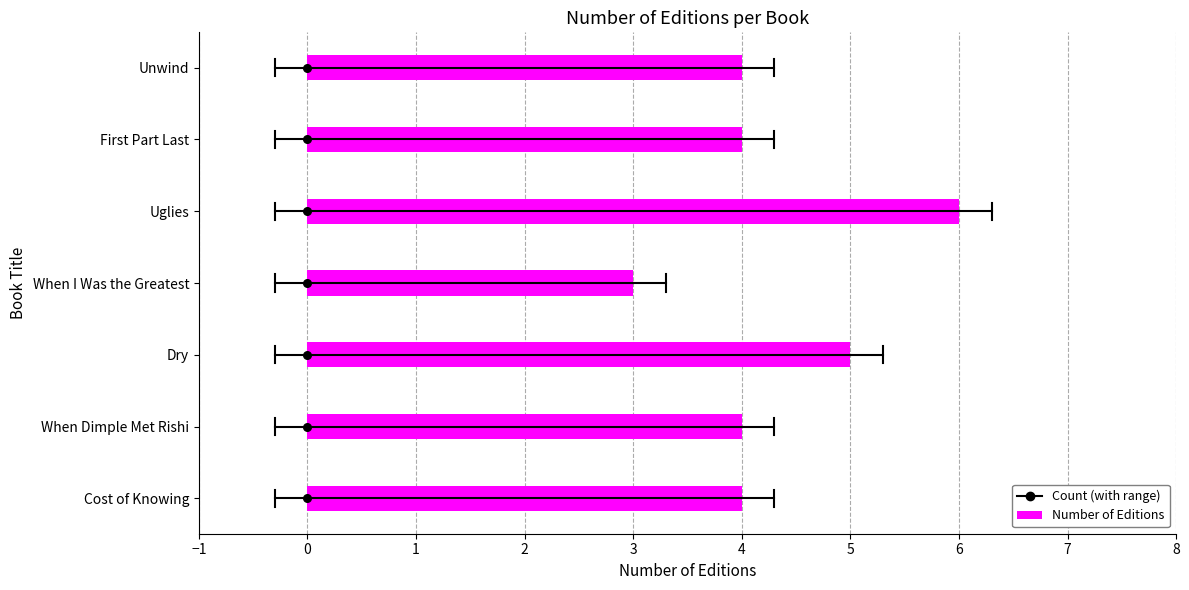

What is the change in value from When I Was the Greatest to Unwind?

+1